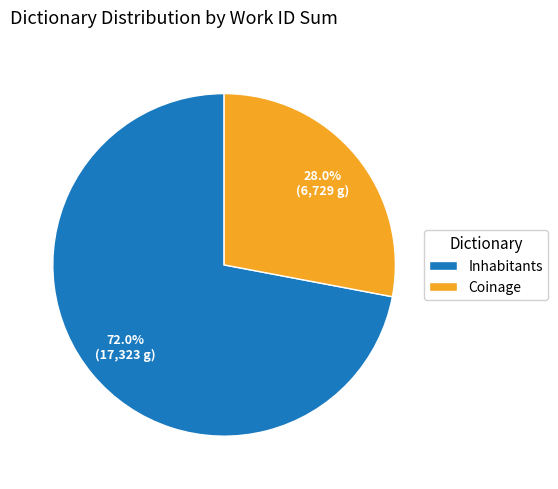

To the nearest percent, what percentage of the pie is Inhabitants?

72%